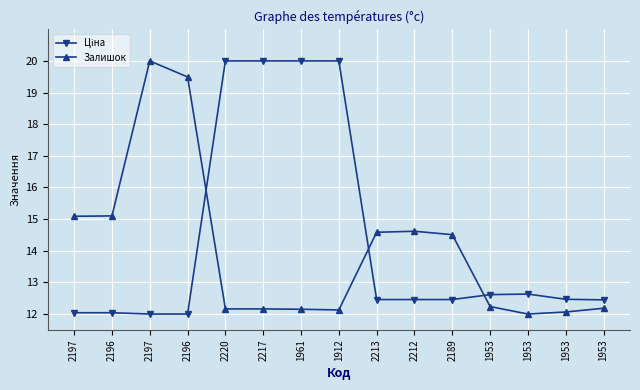

The Ціна series shows 12.4 at 1953. True or false?

True